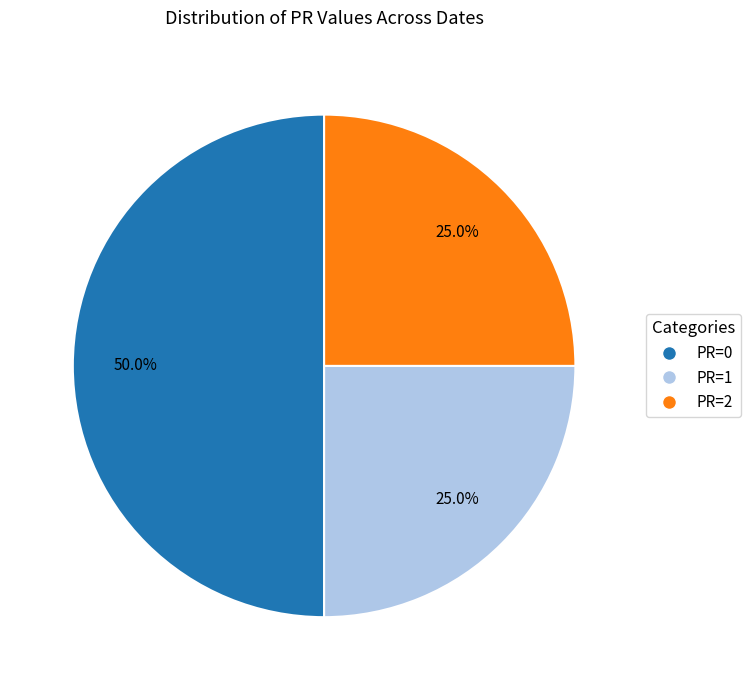

Between PR=1 and PR=0, which is larger?

PR=0